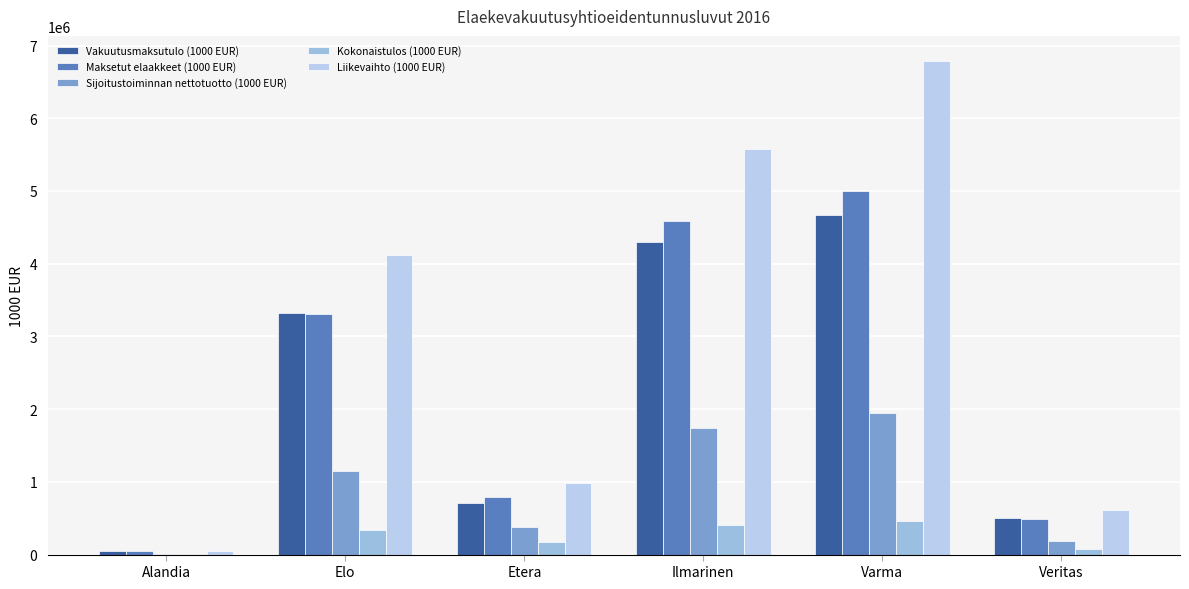

How many groups of bars are there?

6